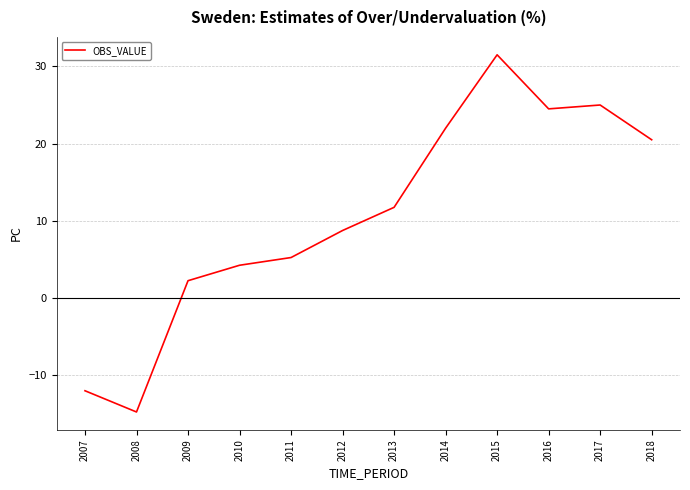

Which label corresponds to the largest value in the chart?

2015